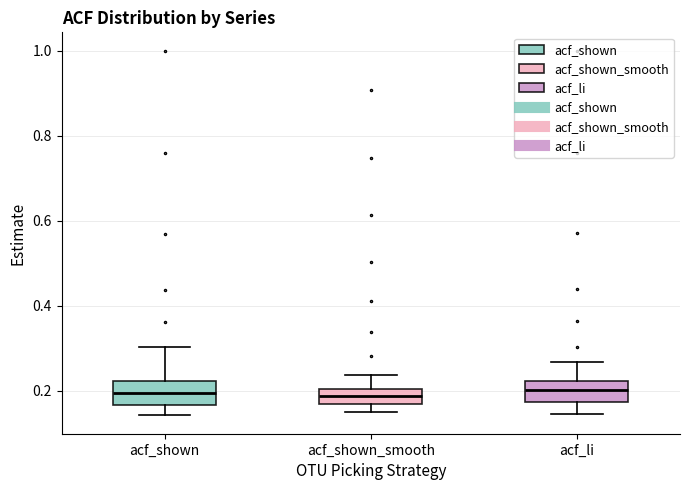

Reading left to right, transcribe this box plot: for each box, give where its median line is, the range the box spans, and where its two whiskers end, as read against the y-axis. The values are not printed on the chart, so give them approximately, as read against the axis.

acf_shown: median 0.20, box 0.16 to 0.22, whiskers 0.14 to 0.30
acf_shown_smooth: median 0.18, box 0.16 to 0.20, whiskers 0.16 (below the box's lower edge) to 0.24
acf_li: median 0.20, box 0.18 to 0.22, whiskers 0.14 to 0.26